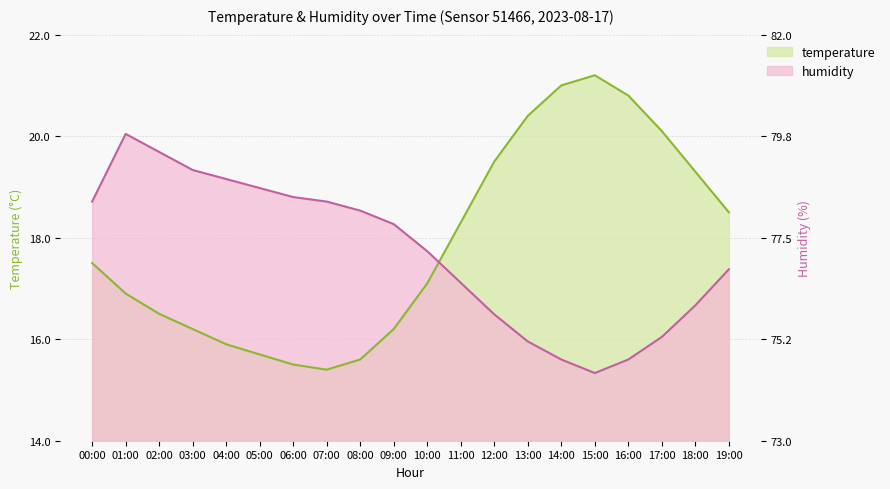

True or false: humidity has more than 0 interior local peaks.

True